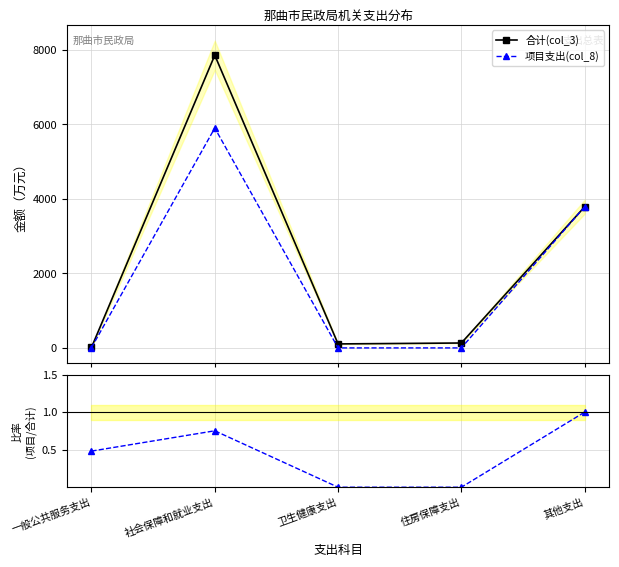

What is the difference between the 项目/合计 values at 其他支出 and 卫生健康支出?

1.0